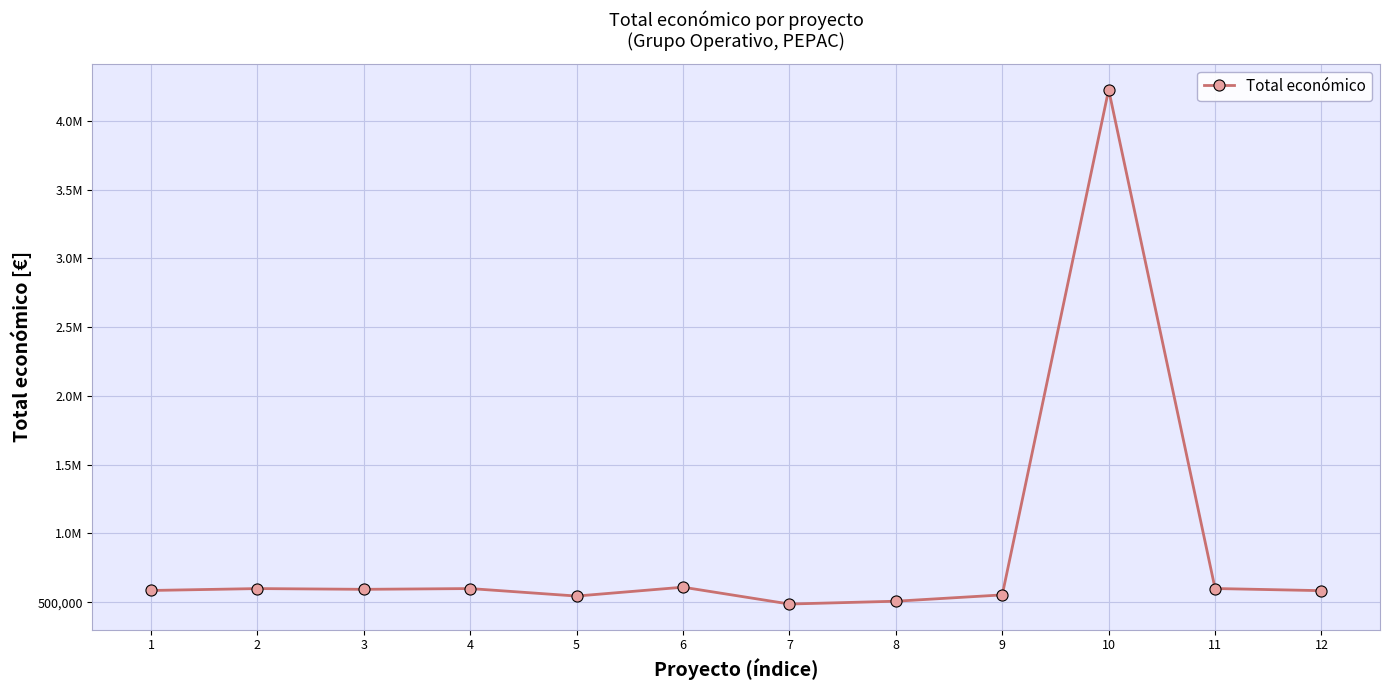

The chart shows a value of 823914 at 4. True or false?

False